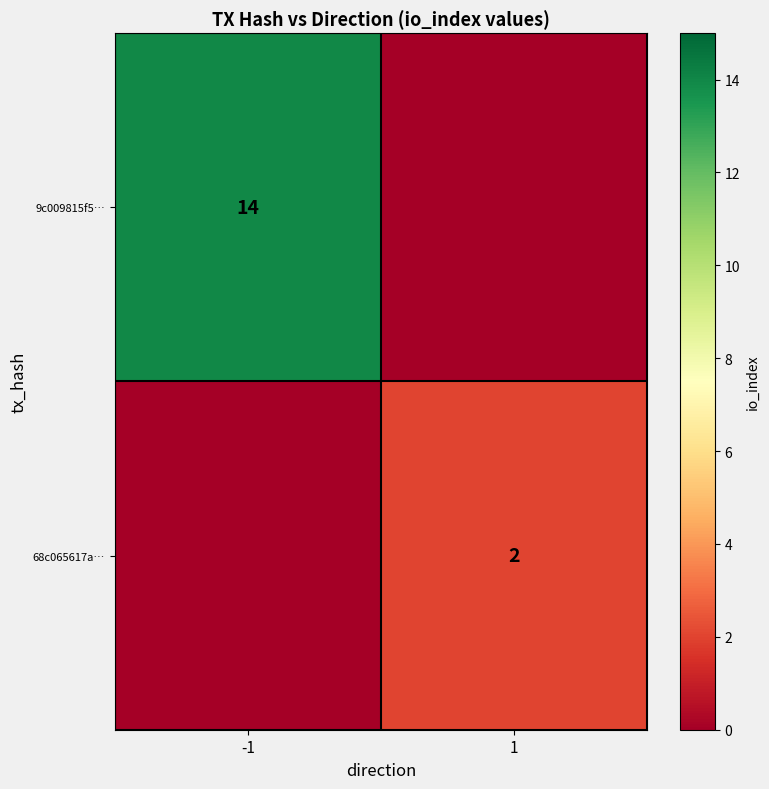

Is it true that 9c009815f5… equals 14 at -1?

True